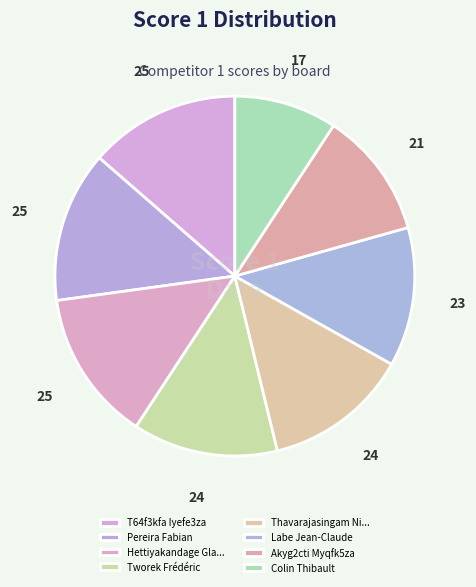

Does any single category account for the majority?

No